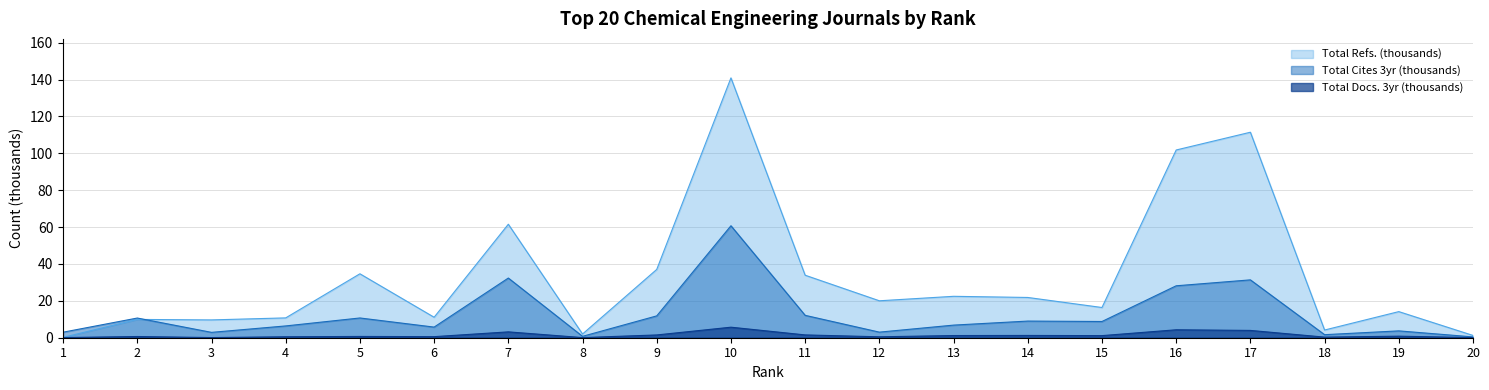

What is the sum of all Total Refs. values?

665.3